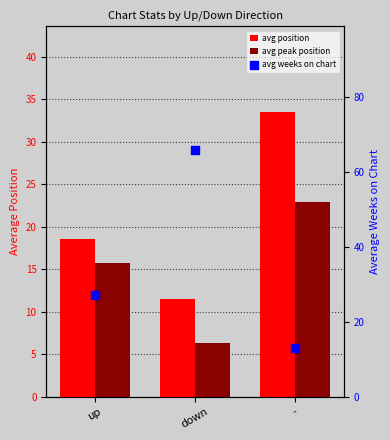

At which category is the sum across all series the highest?

down